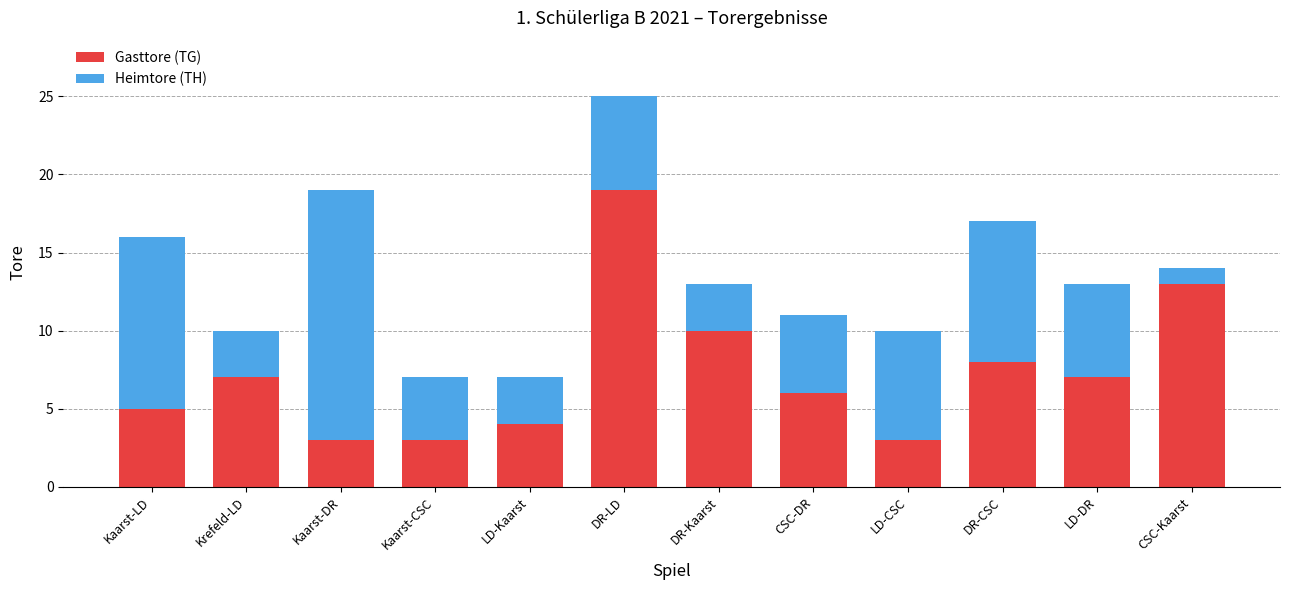

At which category is the sum across all series the highest?

DR-LD